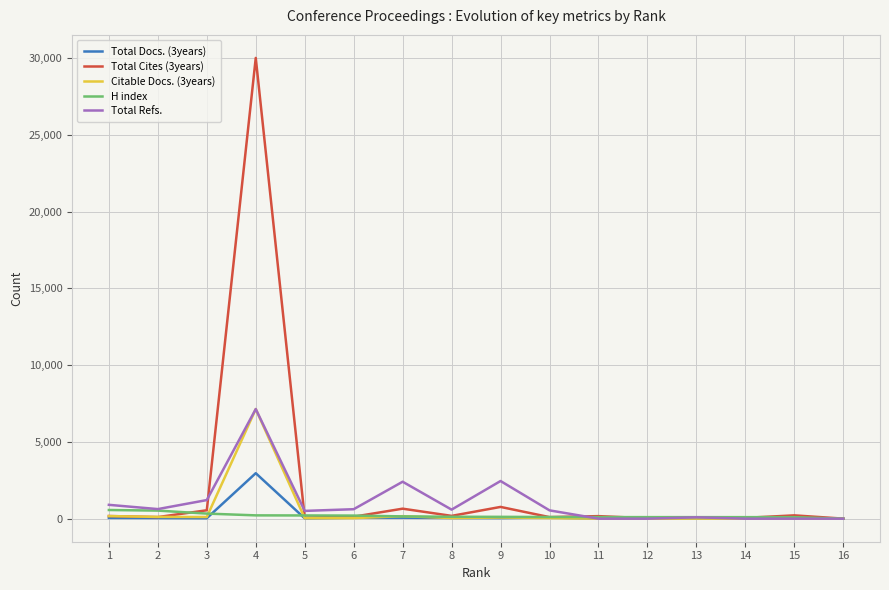

Between 1 and 14, which series saw the biggest shift?

Total Refs.